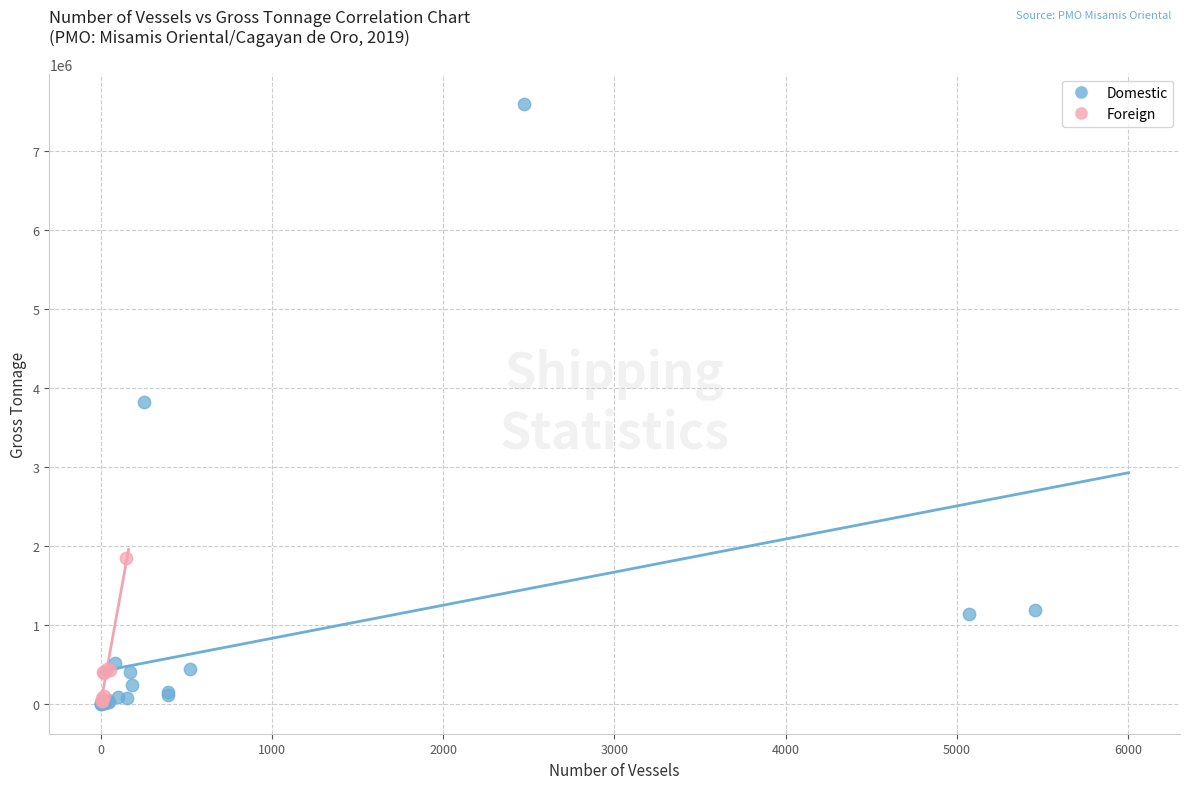

What are all the series names shown in the legend?

Domestic, Foreign